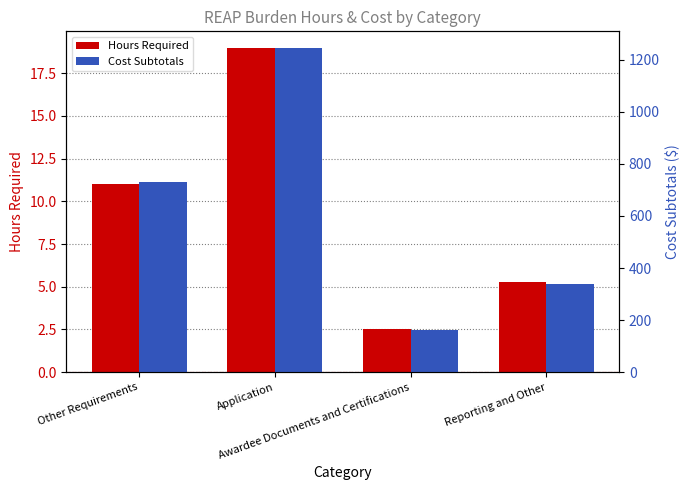

What is the sum of all Hours Required values?

37.8